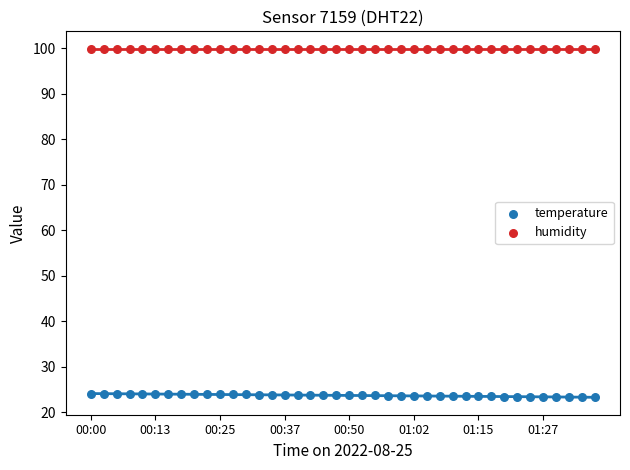

Which series contains the lowest Y value?

temperature